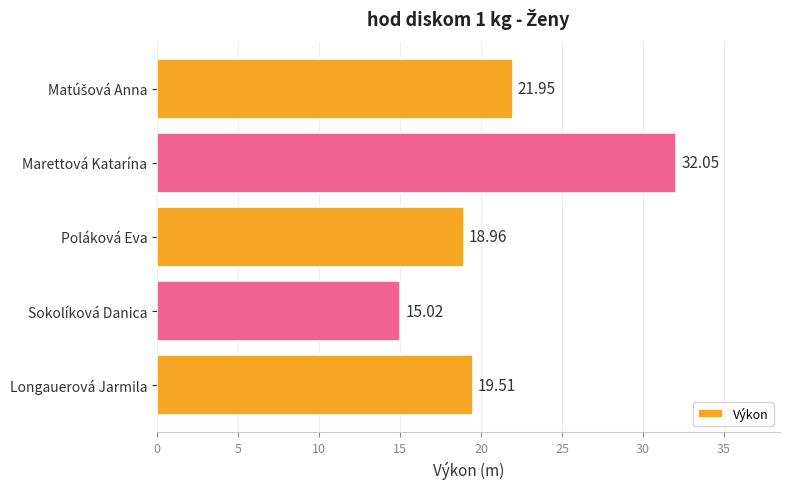

Which has a higher value, Poláková Eva or Sokolíková Danica?

Poláková Eva